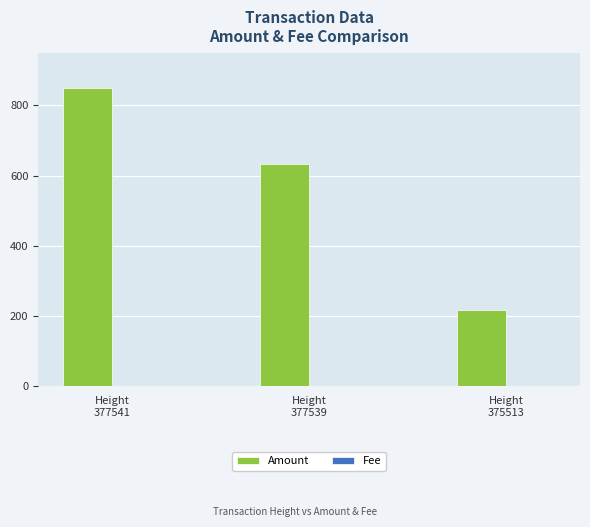

What is the maximum value shown in the chart?

848.3